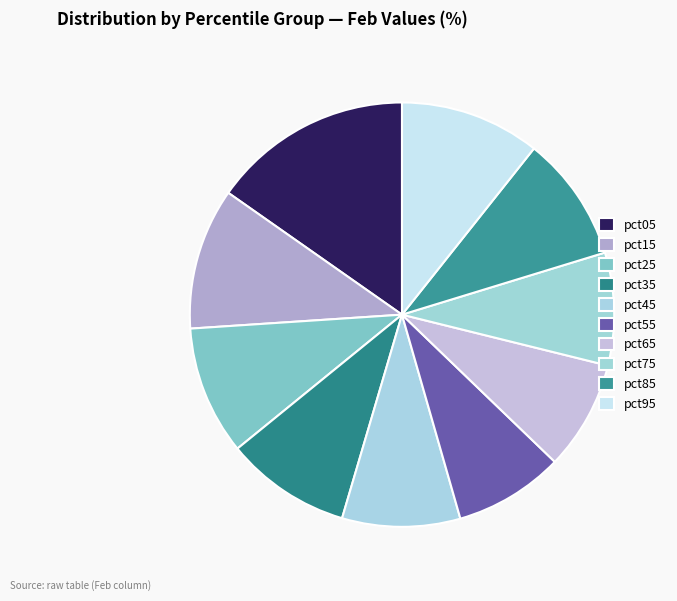

Which slice is the largest?

pct05